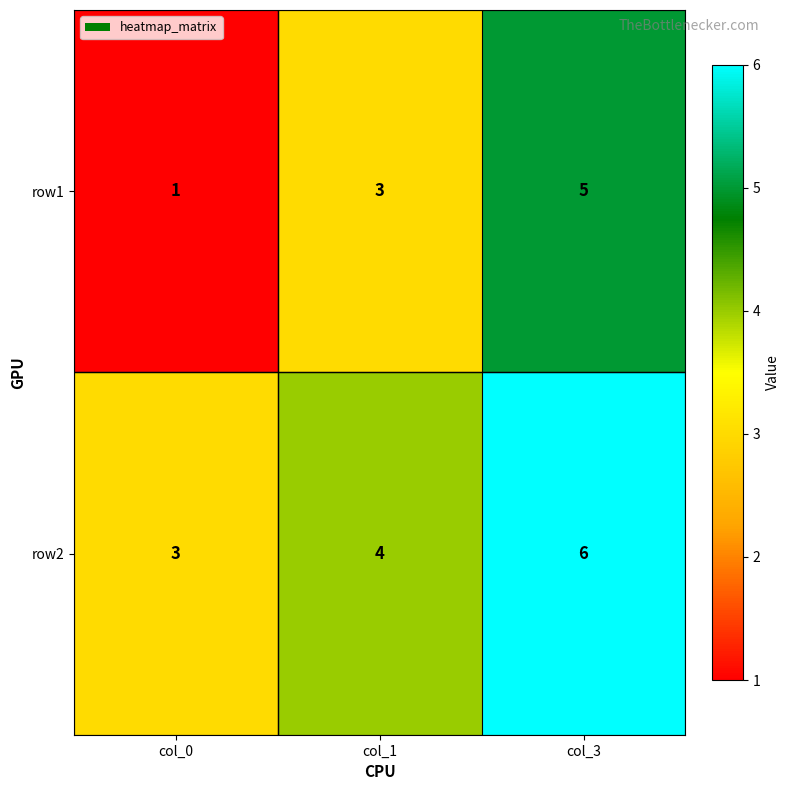

Which series has the widest spread of values?

row1